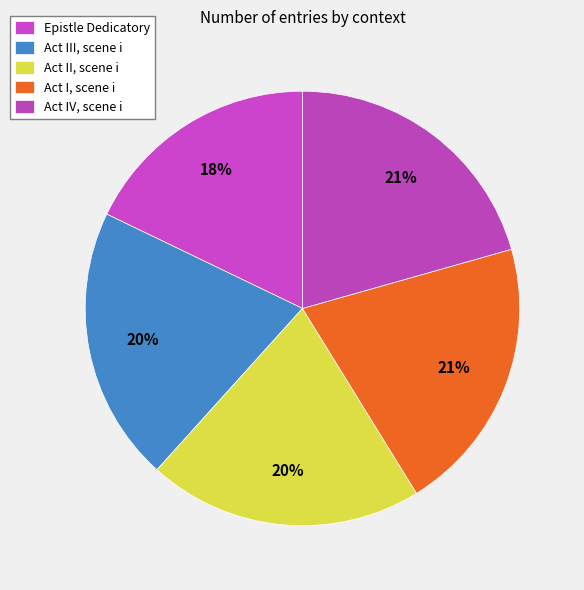

Which slice is the smallest?

Epistle Dedicatory